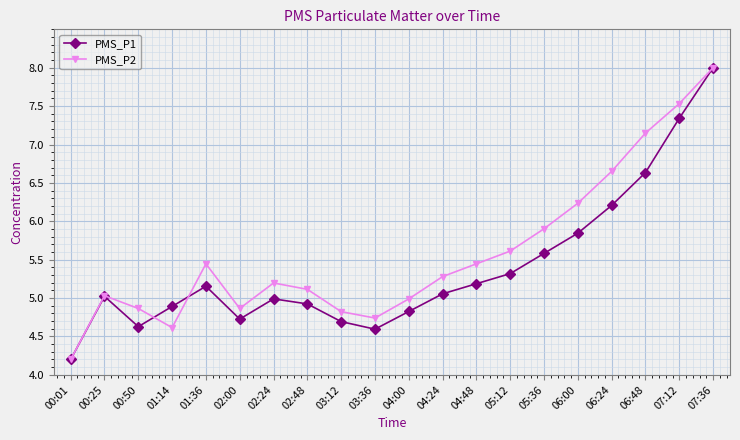

What is the difference between the highest and lowest values at 06:00?

0.4